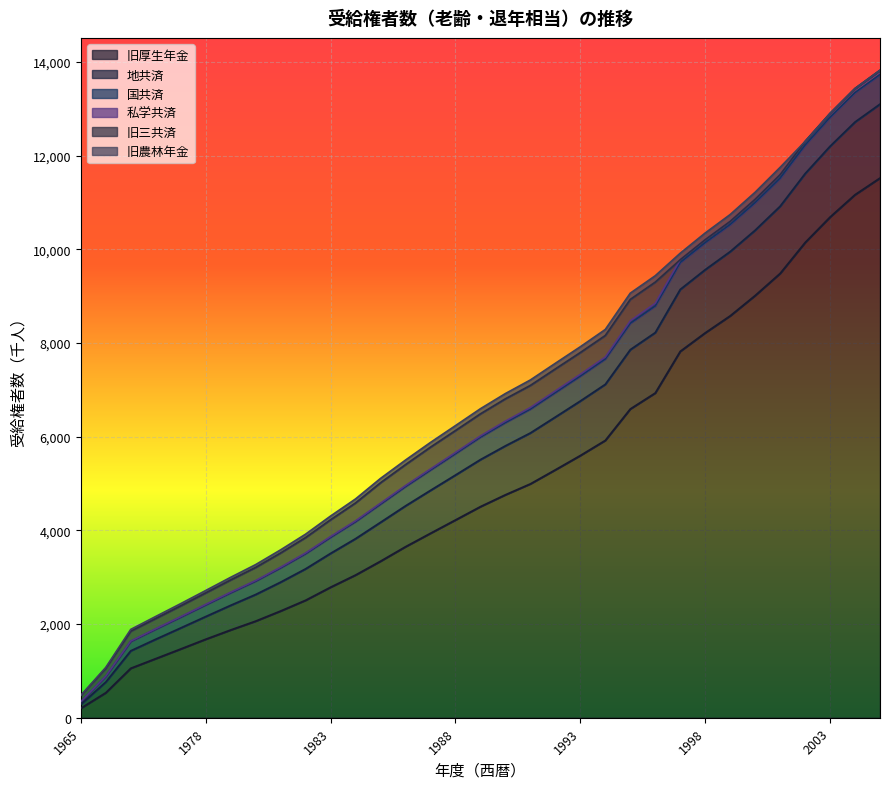

What is the highest value of the 旧厚生年金 series?

11523